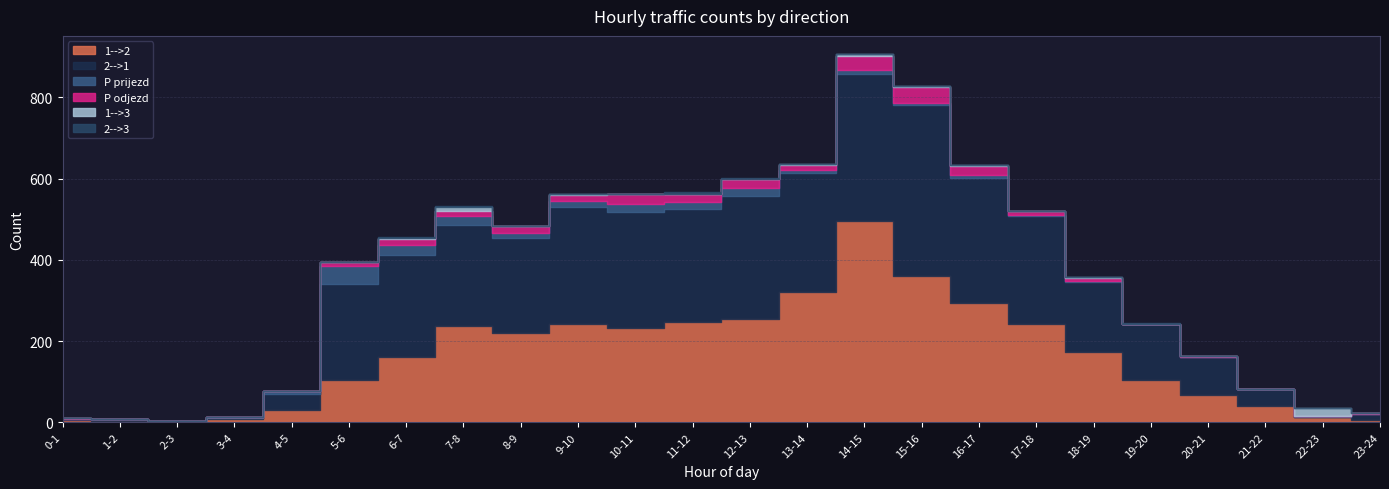

What is the spread (max minus min) of values at 12-13?

302